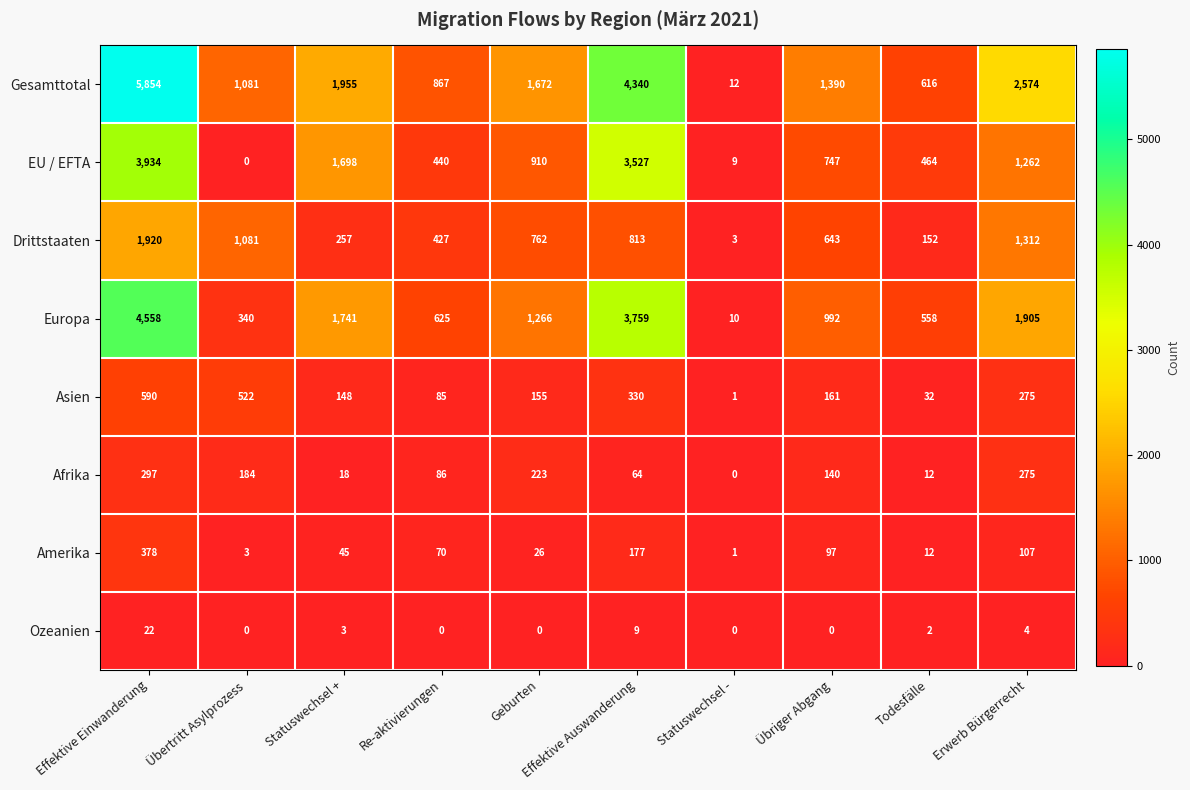

At how many categories does at least one series exceed 1956?

3